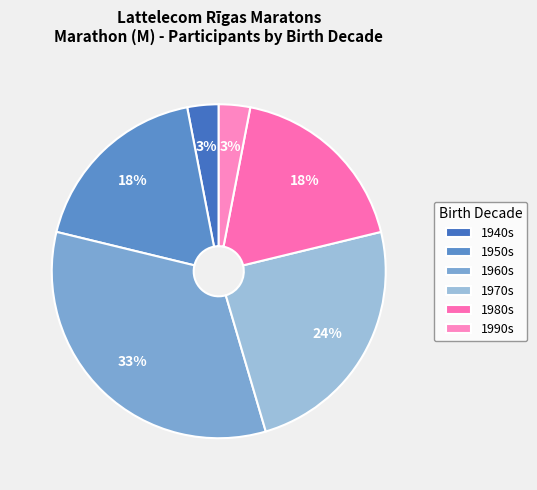

How many segments does this pie chart have?

6